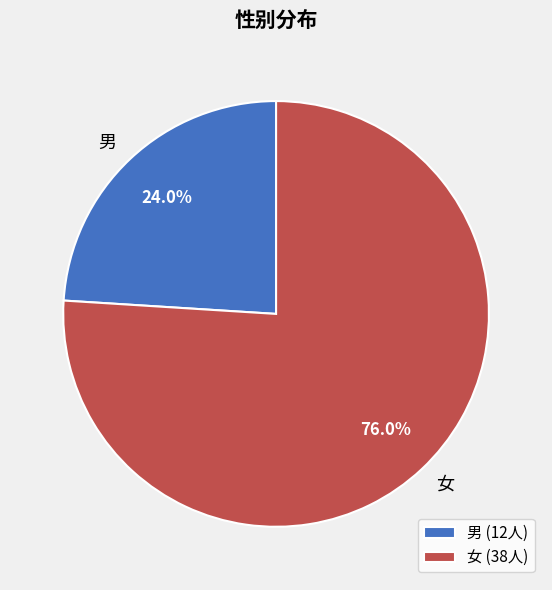

How many segments does this pie chart have?

2